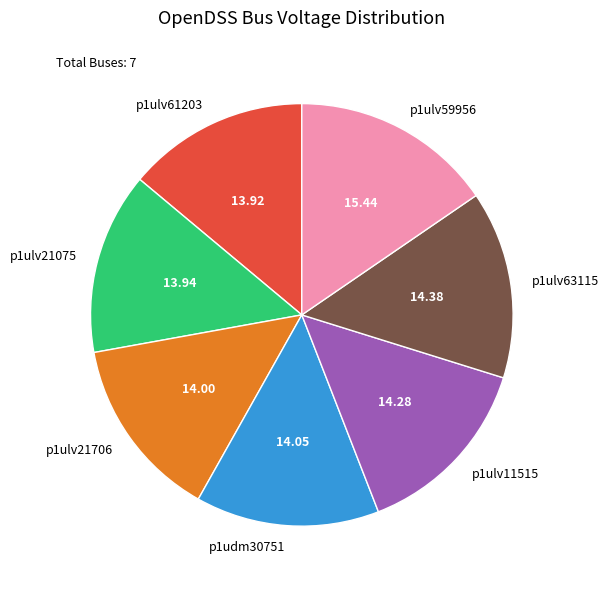

Combined, do p1ulv21706 and p1ulv63115 account for over 50%?

No